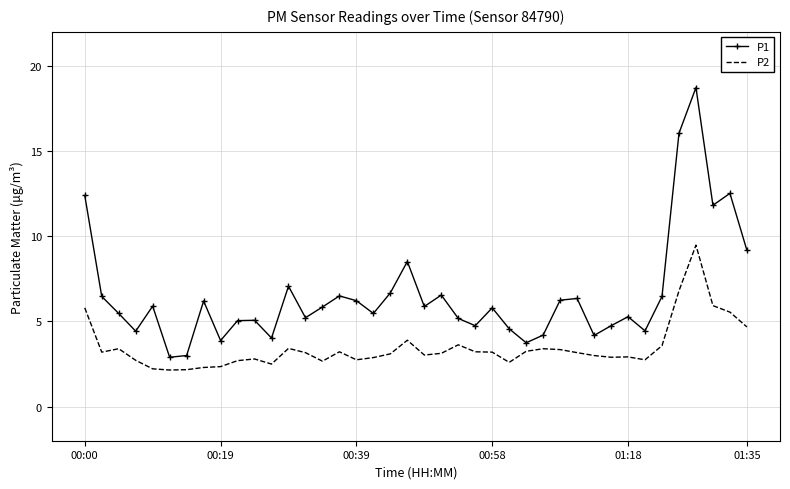

Which series has the largest total across all categories?

P1